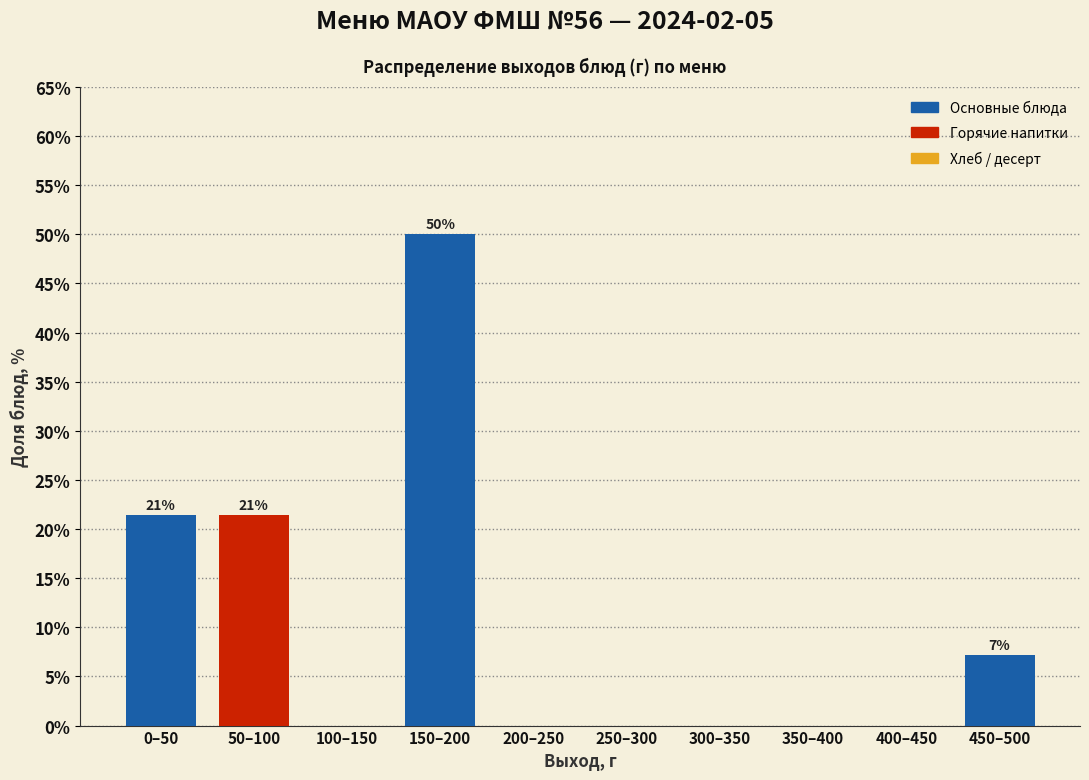

Reading left to right, transcribe all the data shown in this chart.

0–50=21.4	50–100=21.4	100–150=0.0	150–200=50.0	200–250=0.0	250–300=0.0	300–350=0.0	350–400=0.0	400–450=0.0	450–500=7.1